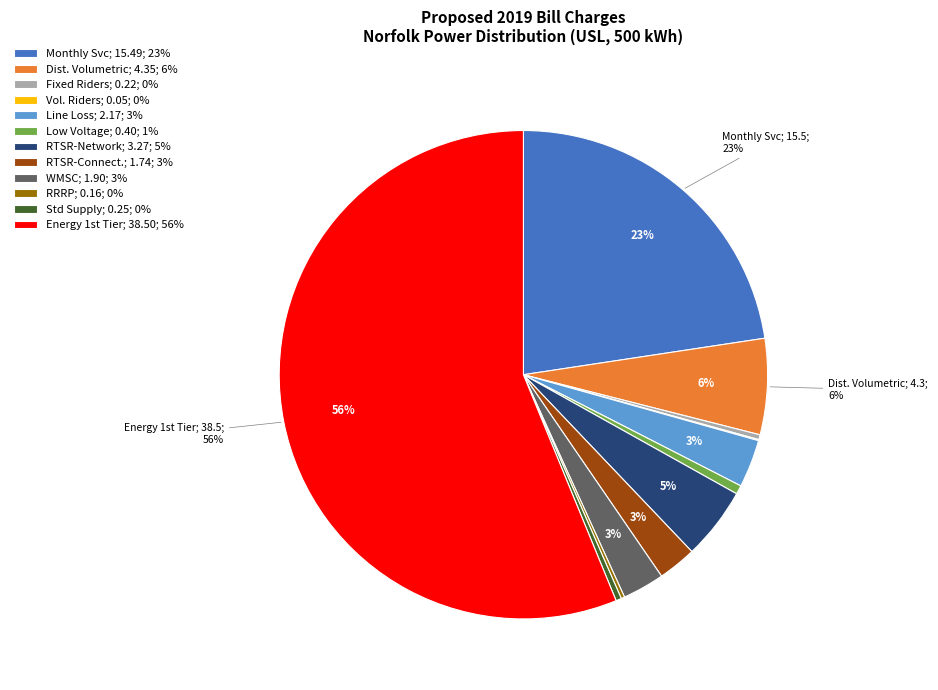

Between Fixed Riders; 0.22; 0% and RTSR-Connect.; 1.74; 3%, which is larger?

RTSR-Connect.; 1.74; 3%